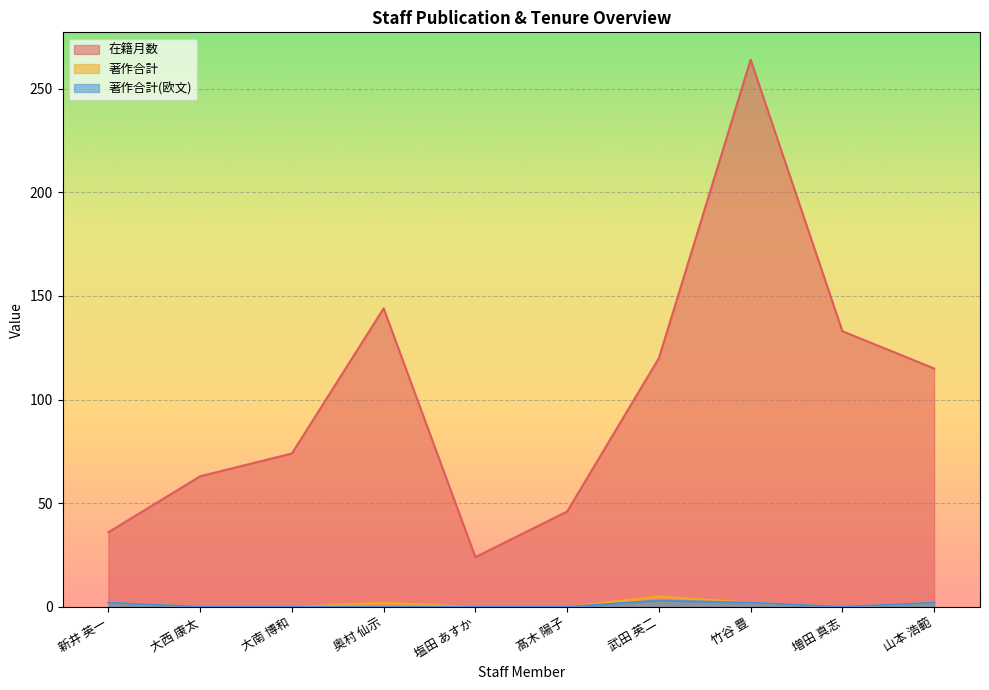

What is the maximum value shown in the chart?

264